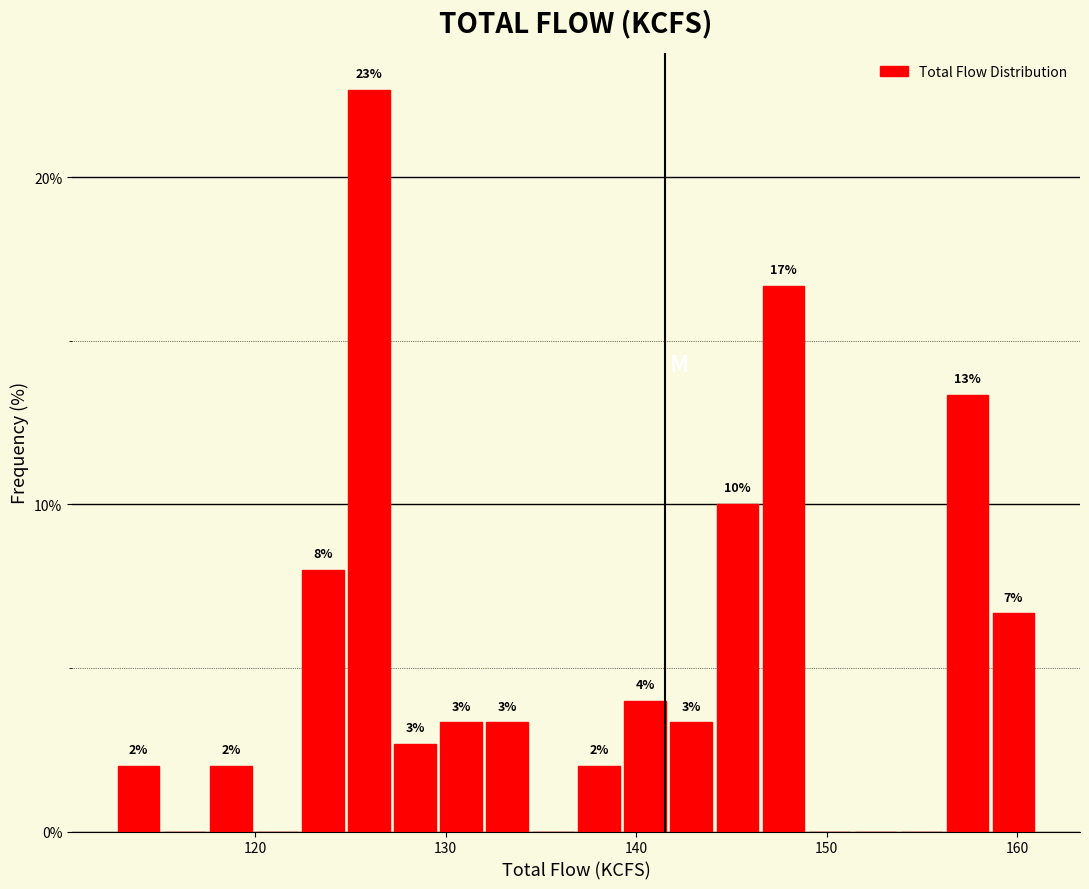

Read against the x-axis, roughly where is the centre of the tallest bar?

126